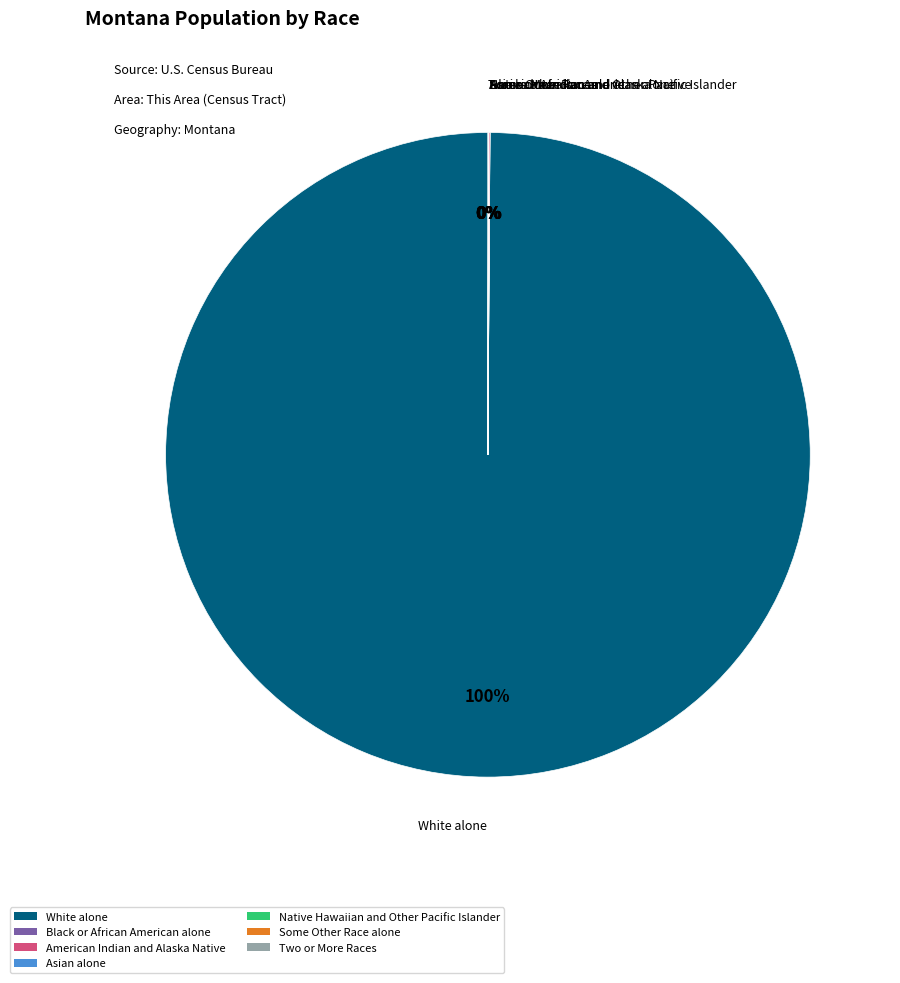

Is it true that White alone is 100% of the pie?

True